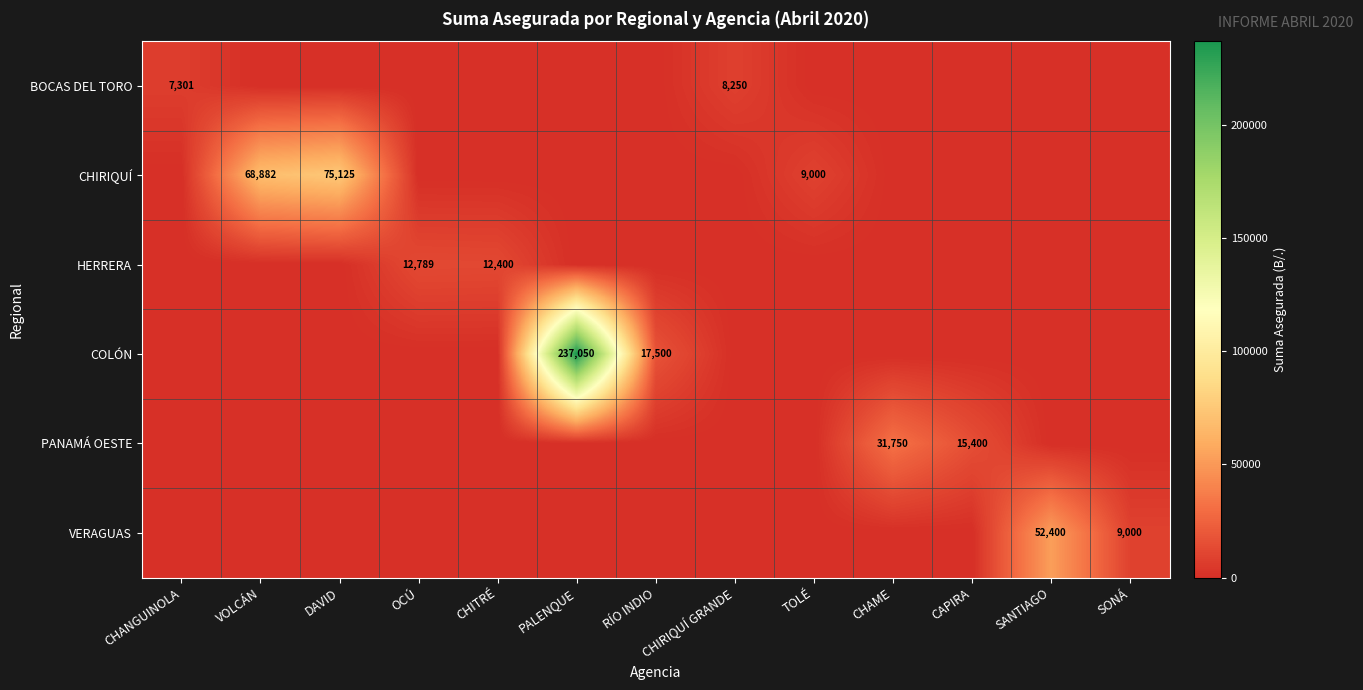

Which category has the highest value in the VERAGUAS series?

SANTIAGO